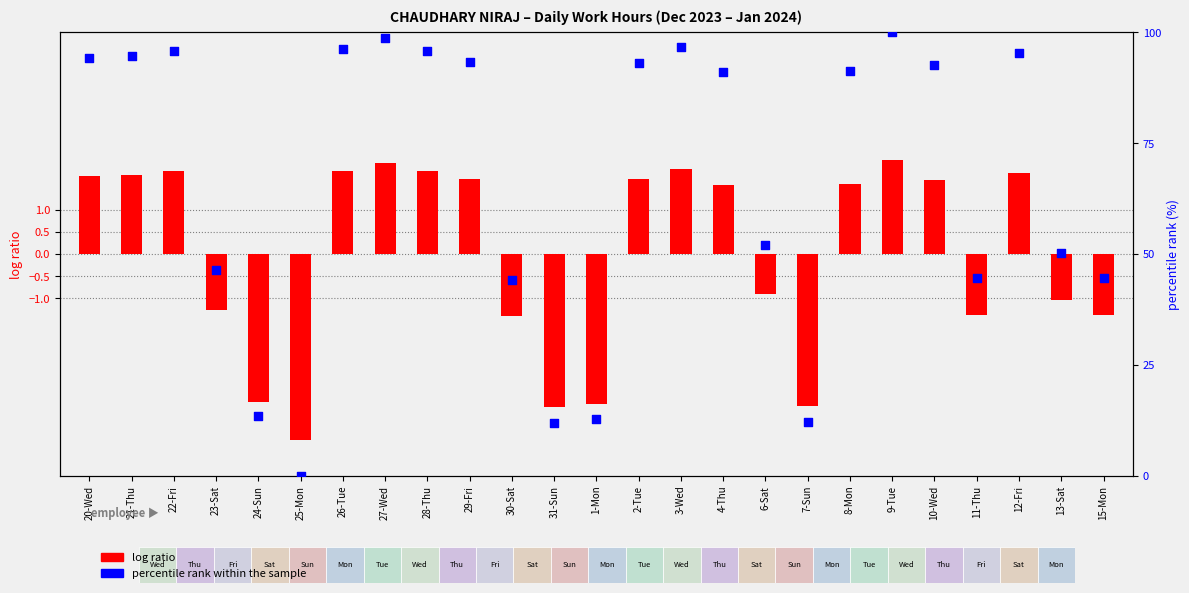

Which series has the largest Y range (max minus min)?

percentile rank within the sample